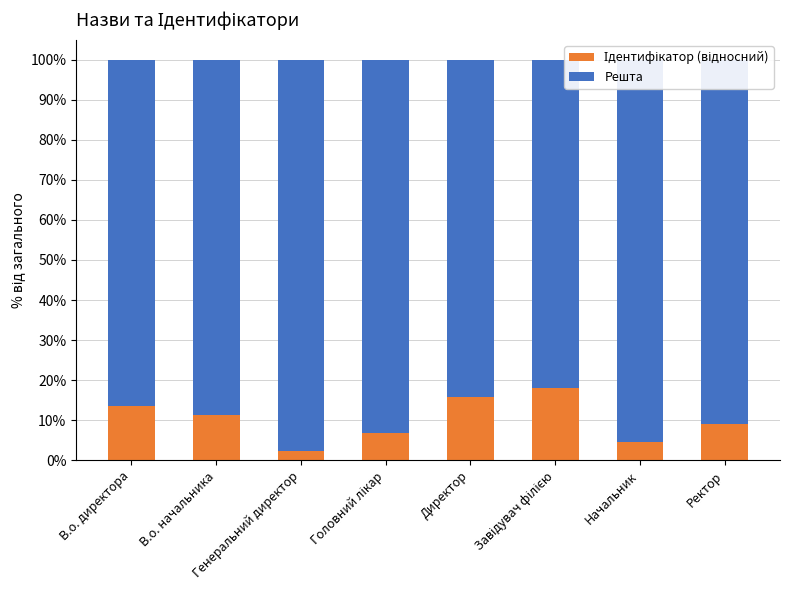

Is the value of Решта at Головний лікар greater than the value of Ідентифікатор (відносний) at В.о. начальника?

Yes